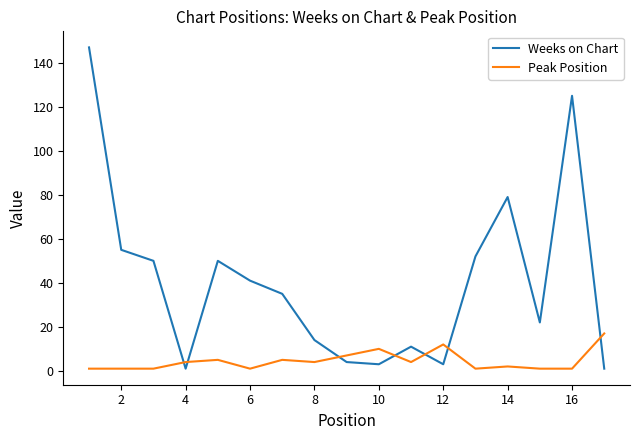

After their last crossing, which series has the higher values: Weeks on Chart or Peak Position?

Peak Position